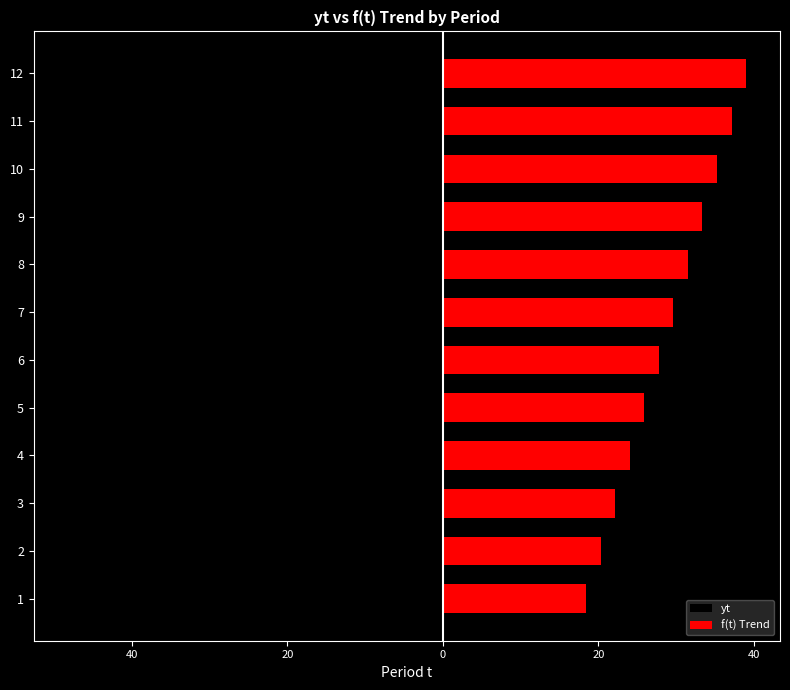

Where does the yt series first go above -26?

1